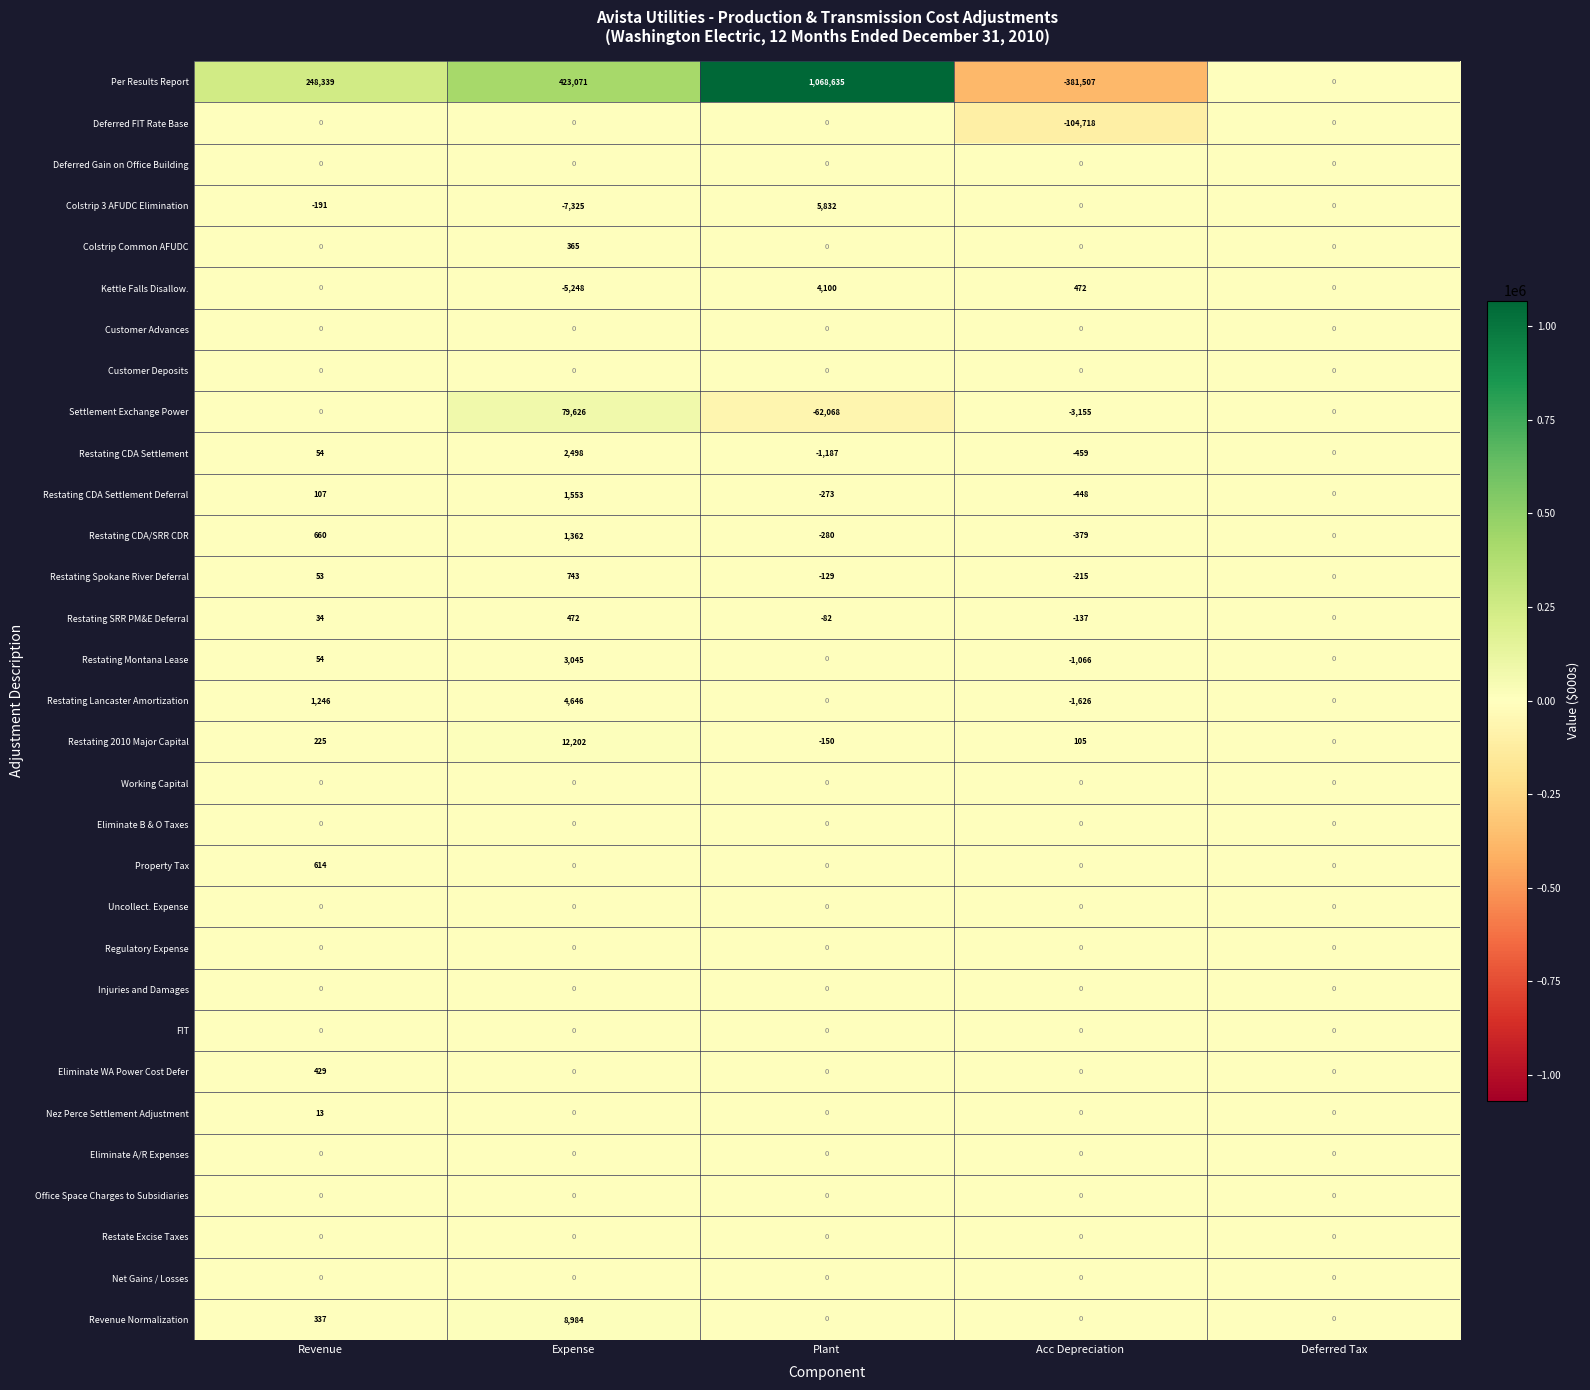

What is the difference between the highest and lowest values at Expense?

430396